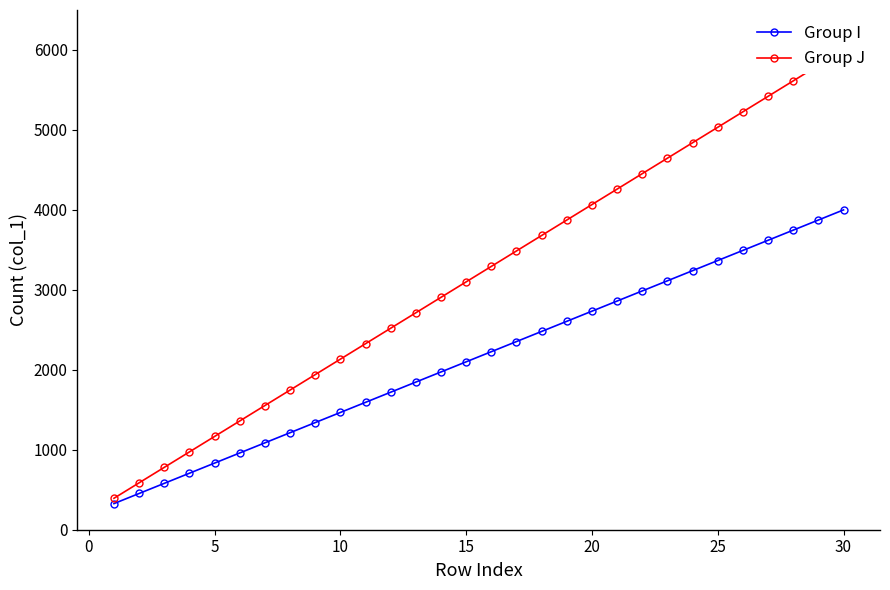

True or false: Group I and Group J cross at least once.

False